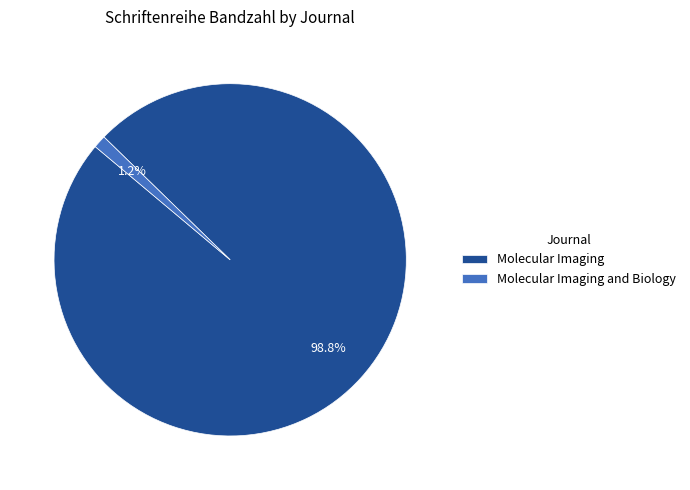

Rank the categories by value from highest to lowest.

Molecular Imaging, Molecular Imaging and Biology